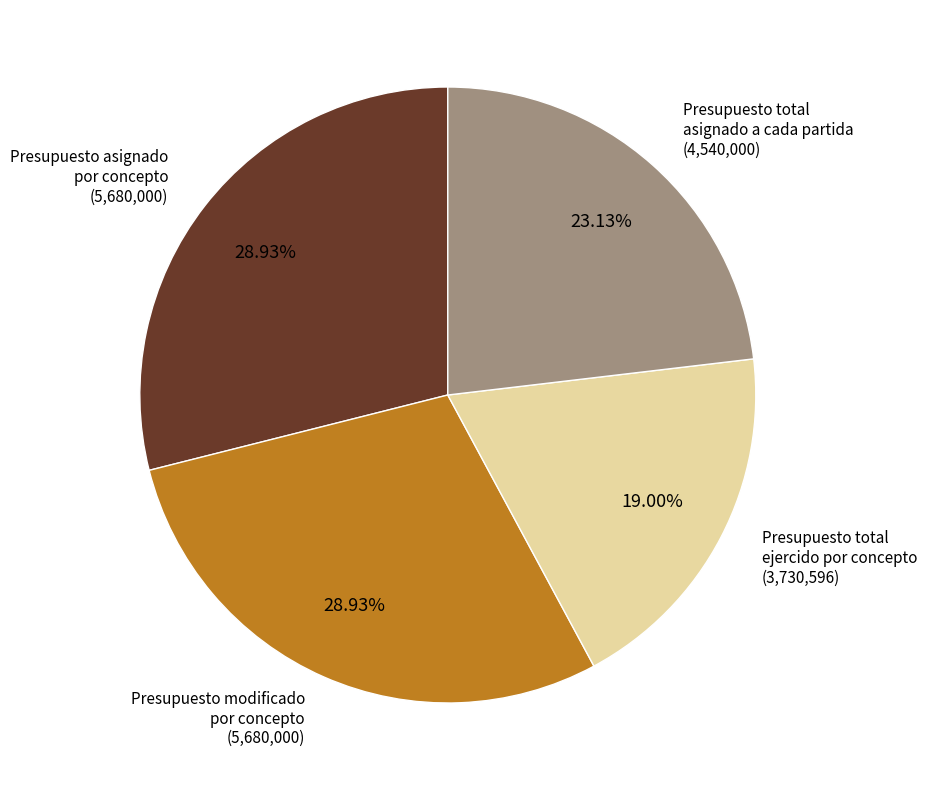

What is the smallest slice in the pie chart?

Presupuesto total ejercido por concepto